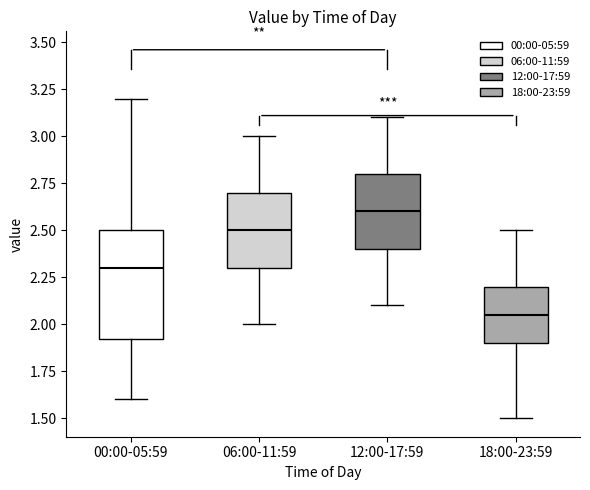

Which box is the tallest, from its lower edge to its upper edge?

00:00-05:59